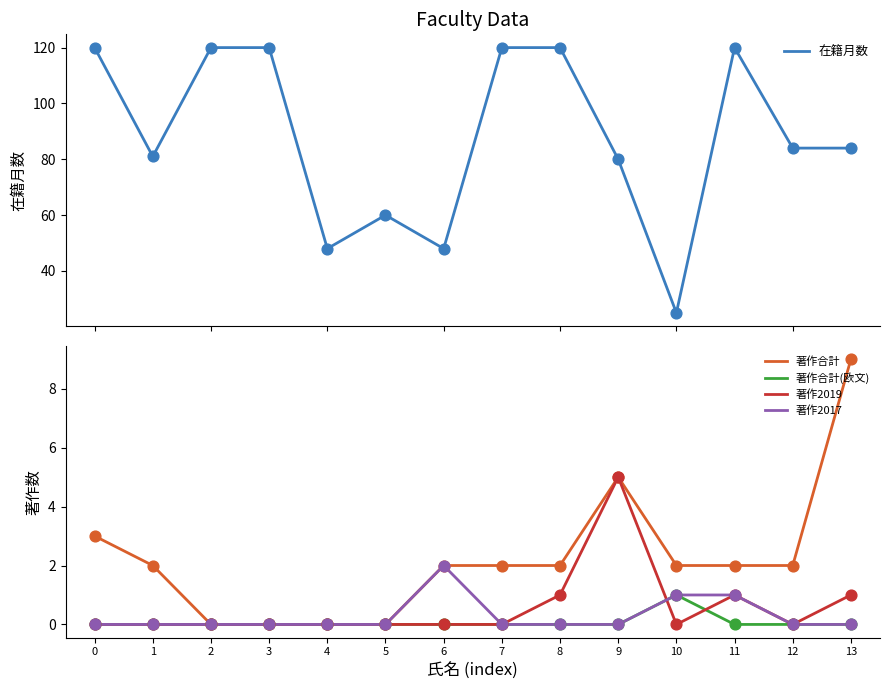

At how many categories does at least one series exceed 67?

10